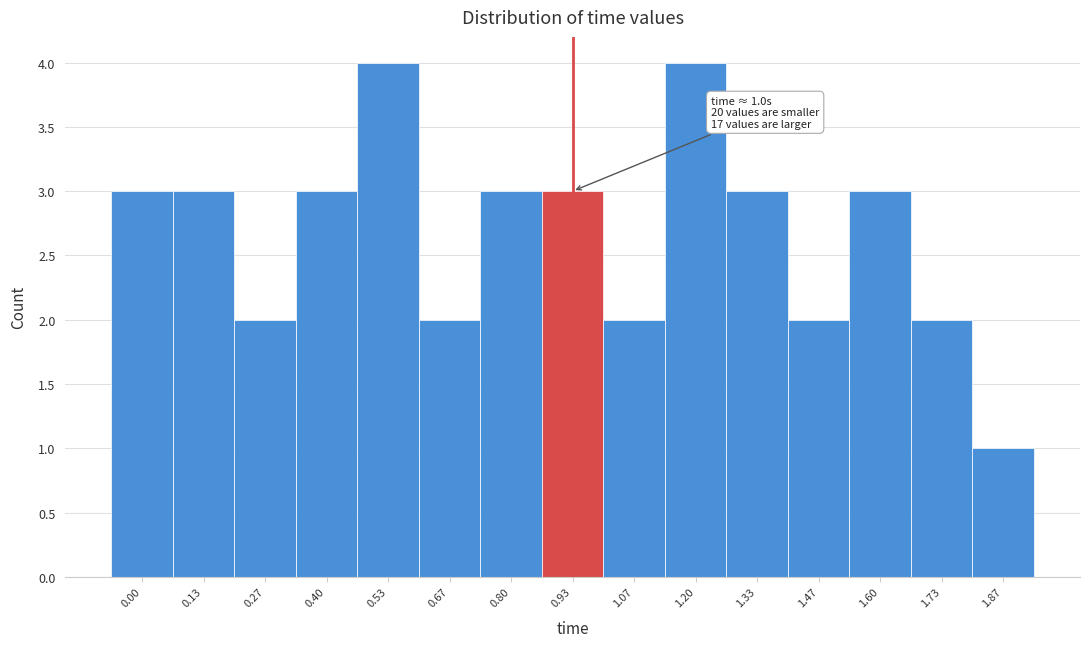

Reading left to right, extract all data points from this chart.

3	3	2	3	4	2	3	3	2	4	3	2	3	2	1